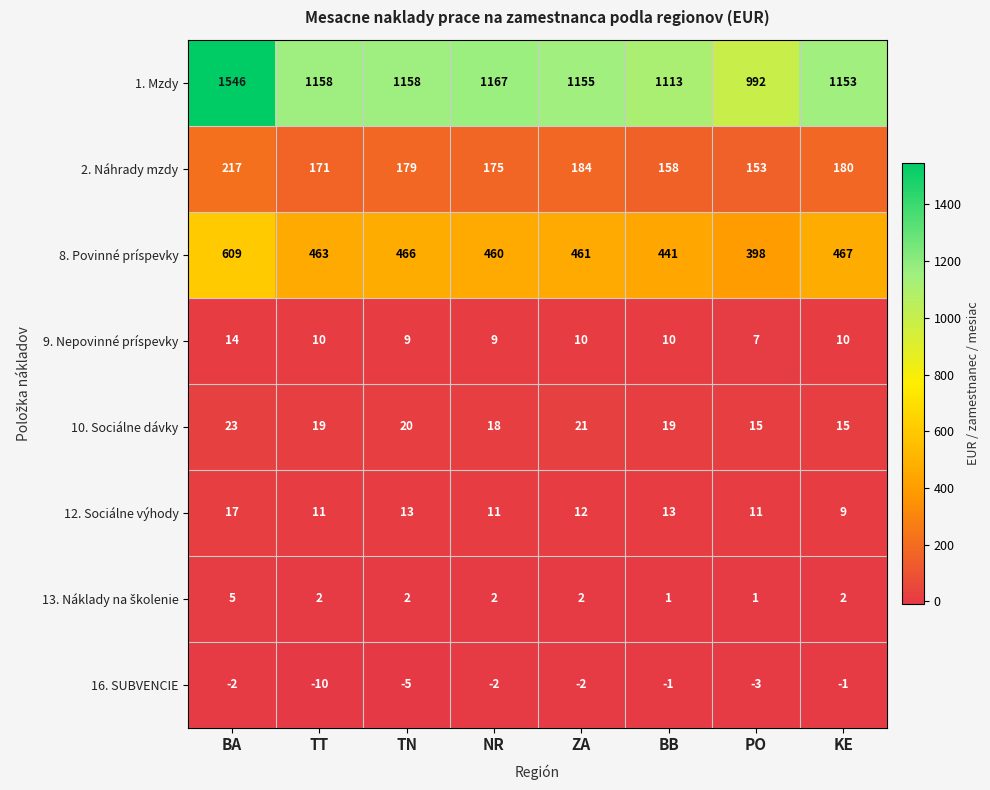

Is it true that 10. Sociálne dávky equals 20 at TN?

True